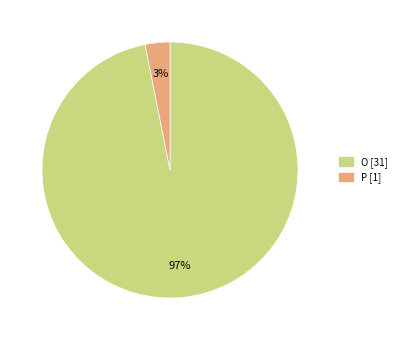

Which category has the smallest portion of the pie?

P